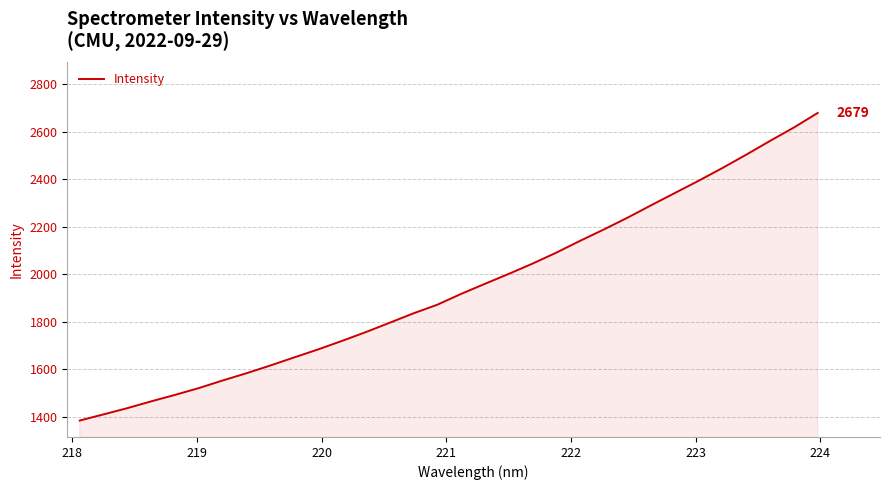

What is the maximum value shown in the chart?

2678.8